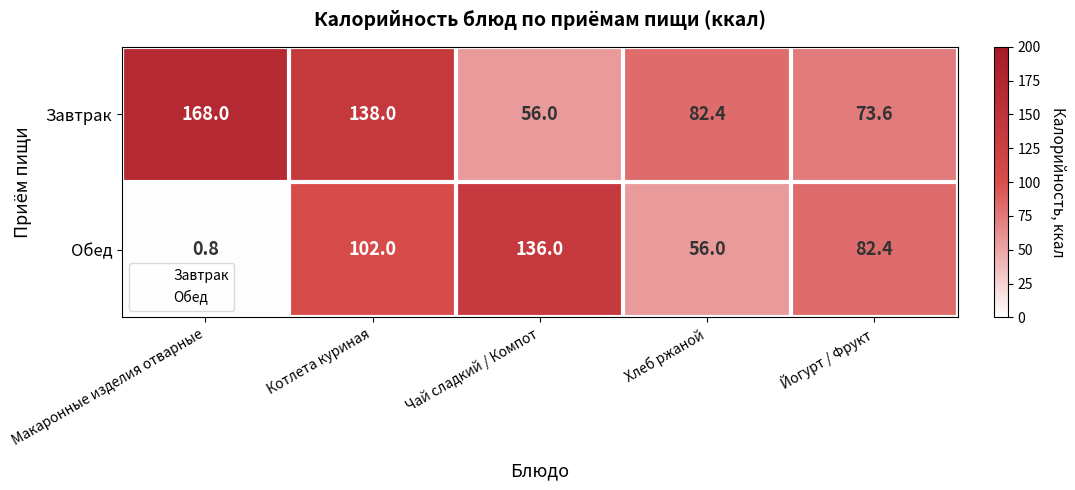

Rank the series by their average value, from lowest to highest.

Обед, Завтрак